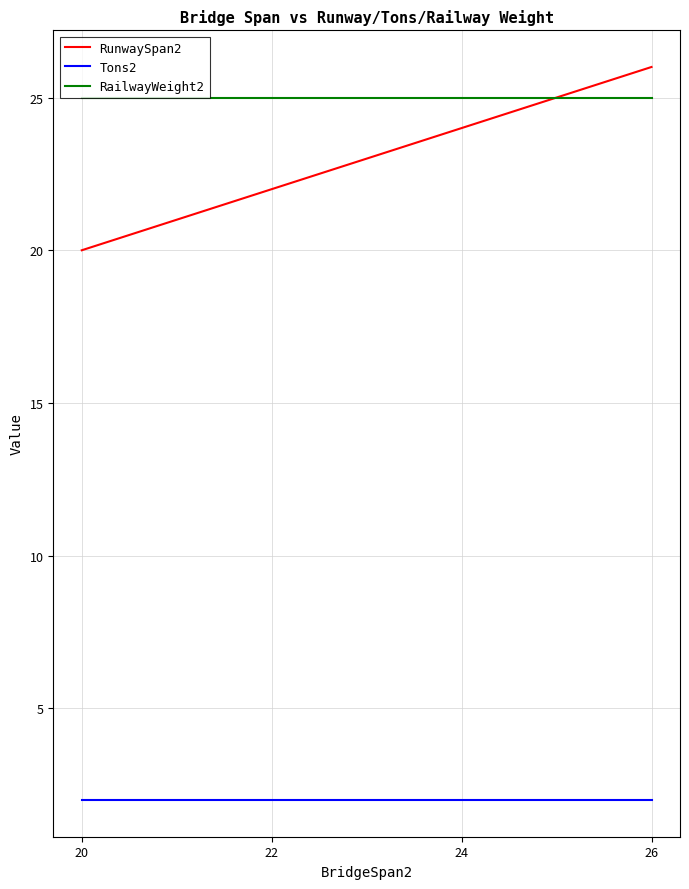

At how many categories does at least one series exceed 14?

16